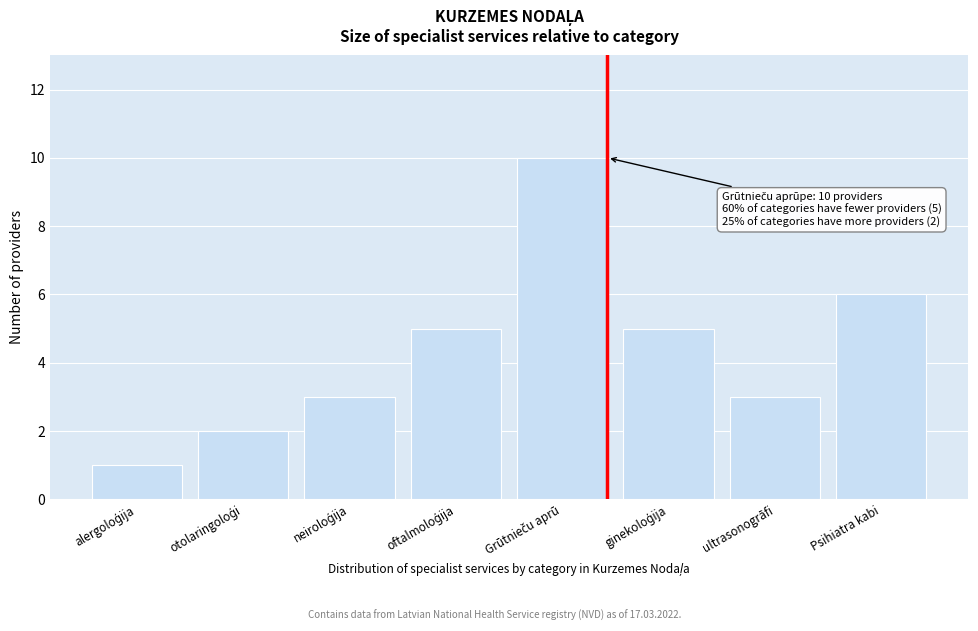

Reading right to left, transcribe all the data shown in this chart.

6	3	5	10	5	3	2	1